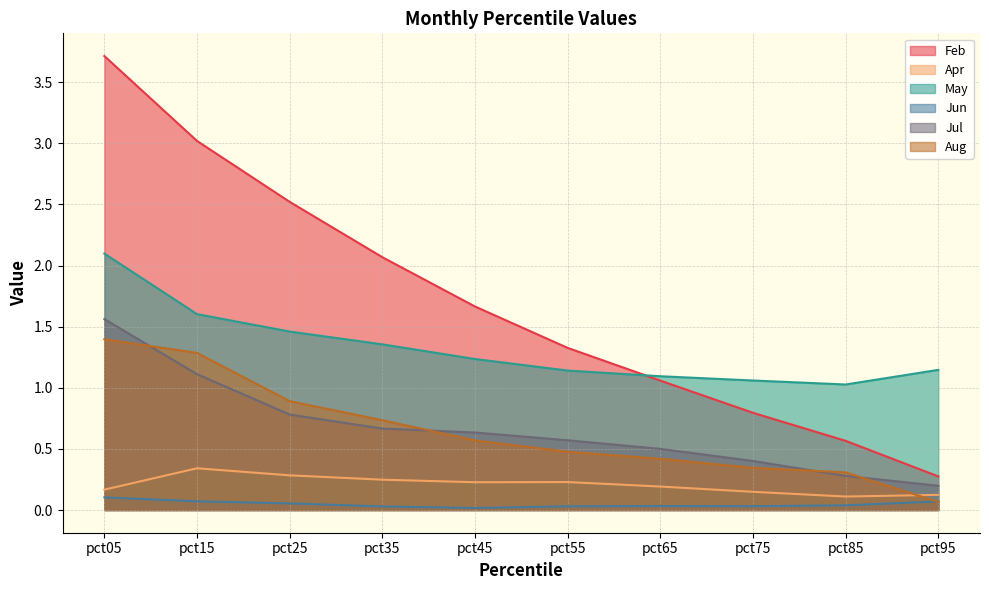

What is the sum of the Feb values at pct45 and pct85?

2.2